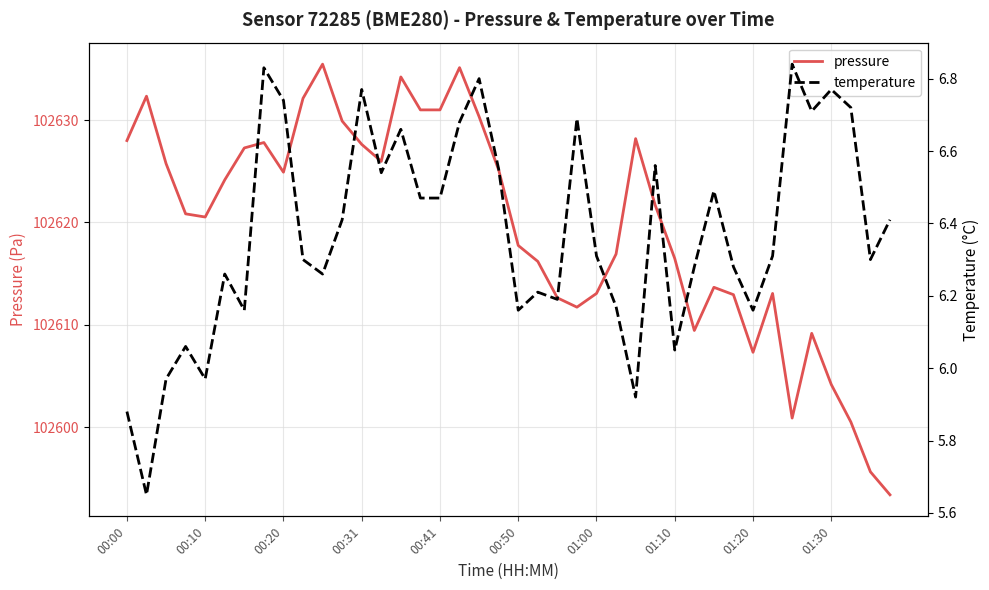

List the series in order of their peak value, lowest first.

temperature, pressure